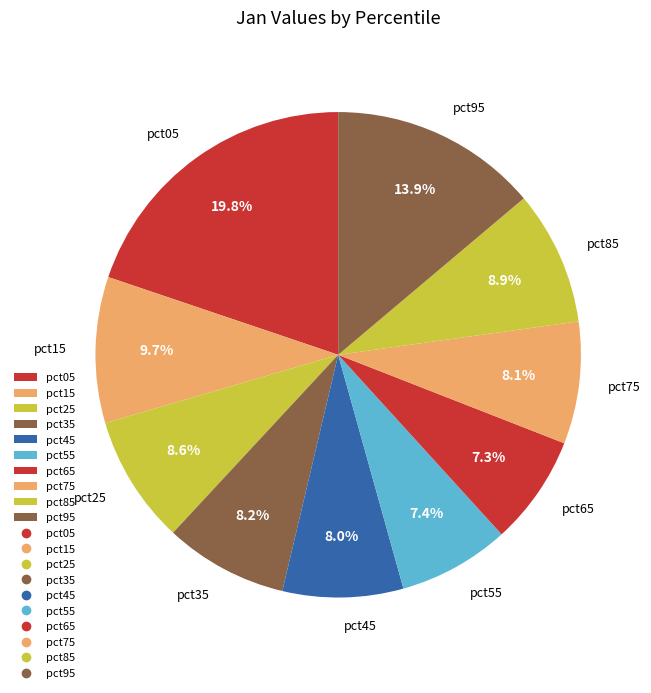

What portion of the pie excludes pct65?

92.7%